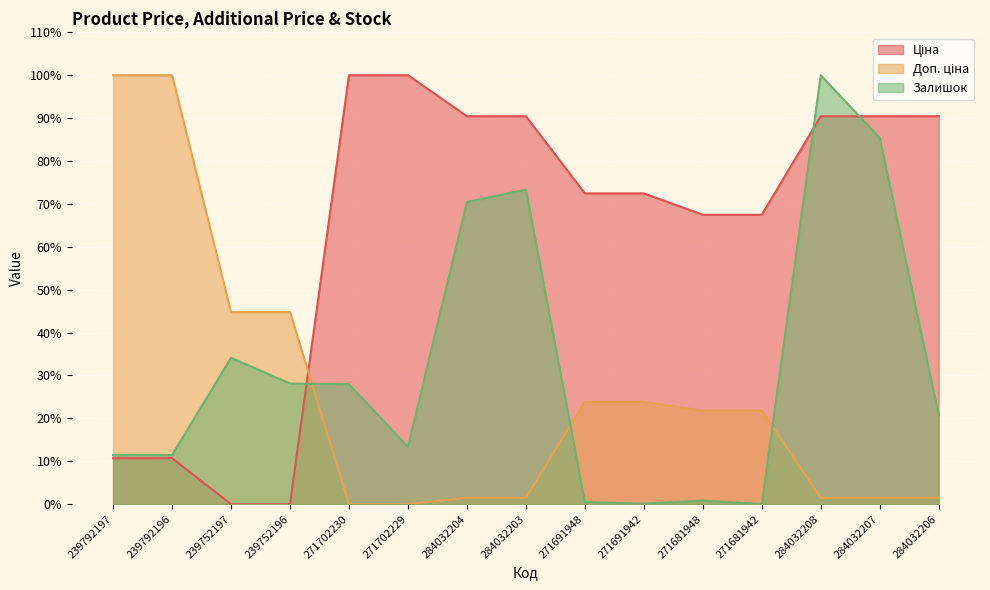

What is the sum of all Залишок values?

477.7